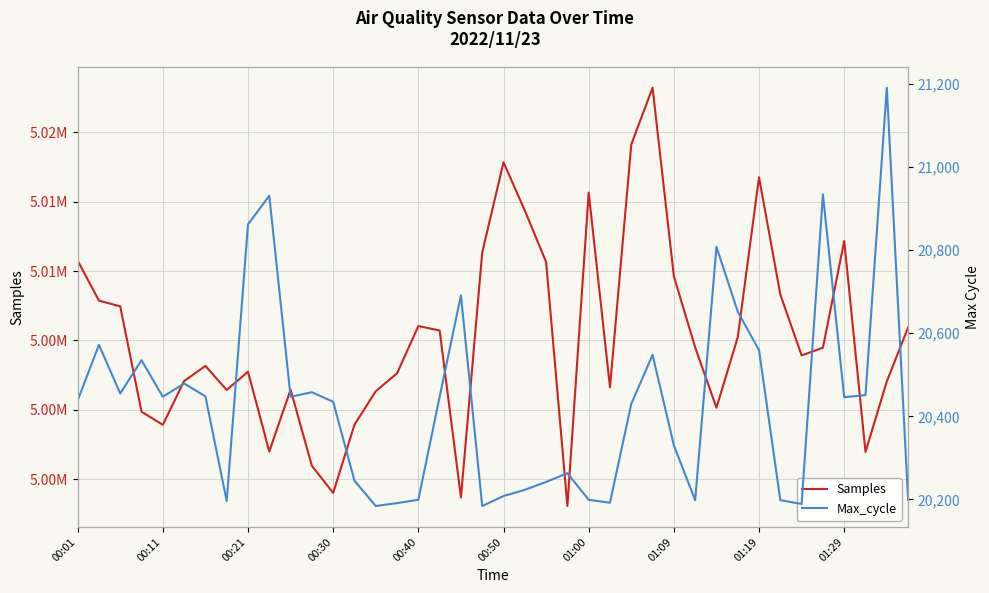

True or false: Samples and Max_cycle cross at least once.

False